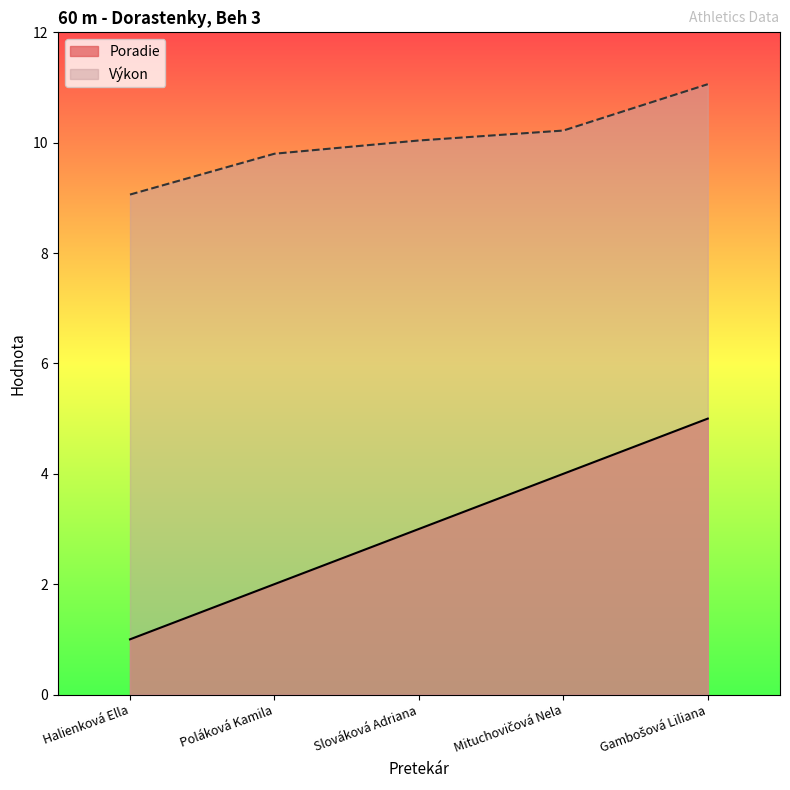

What is the average value of the Poradie series?

3.0